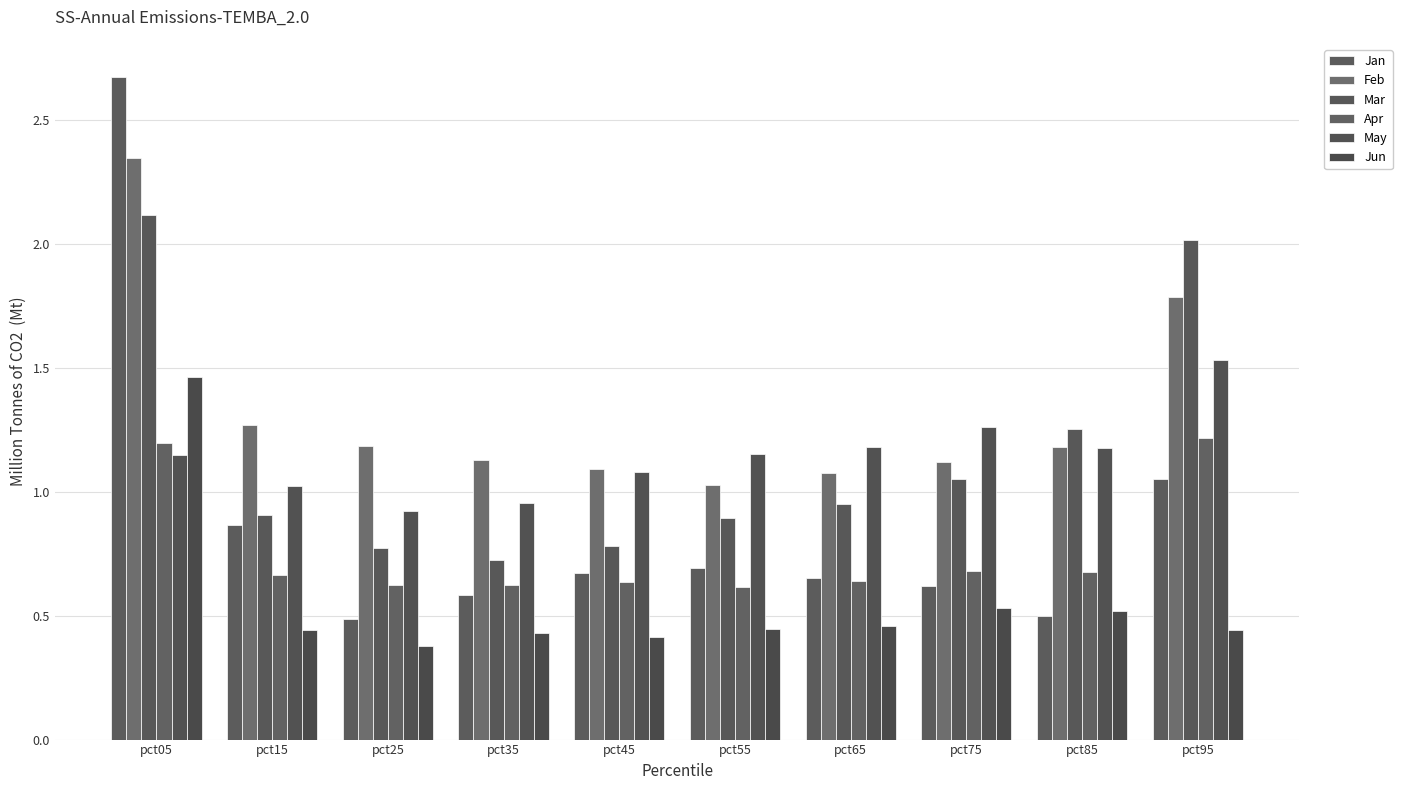

The value of Apr at pct45 is 0.2. True or false?

False